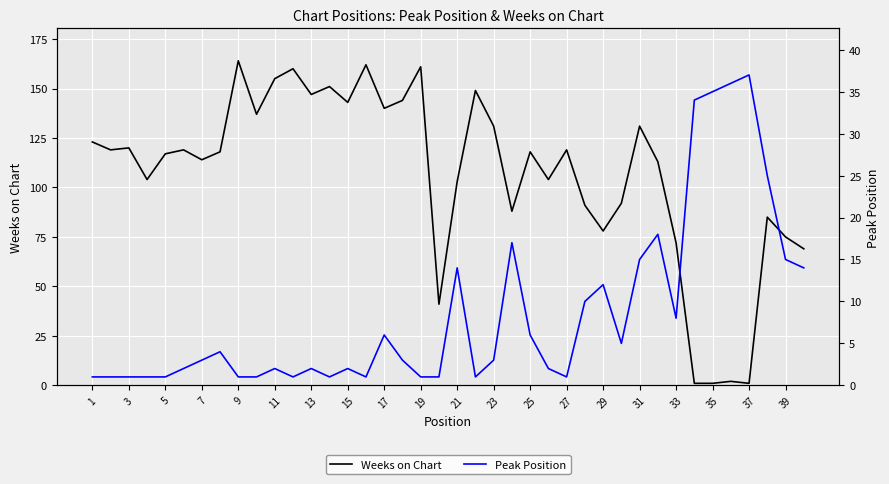

What is the highest value of the Weeks on Chart series?

164